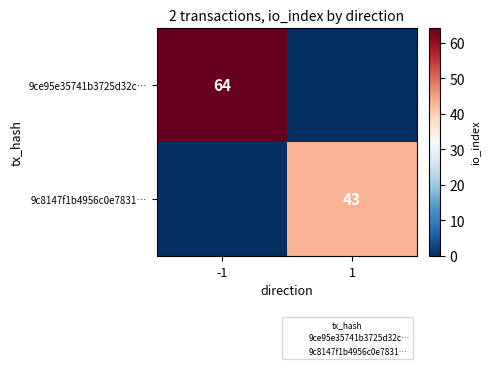

The value of 9c8147f1b4956c0e7831… at 1 is 43. True or false?

True